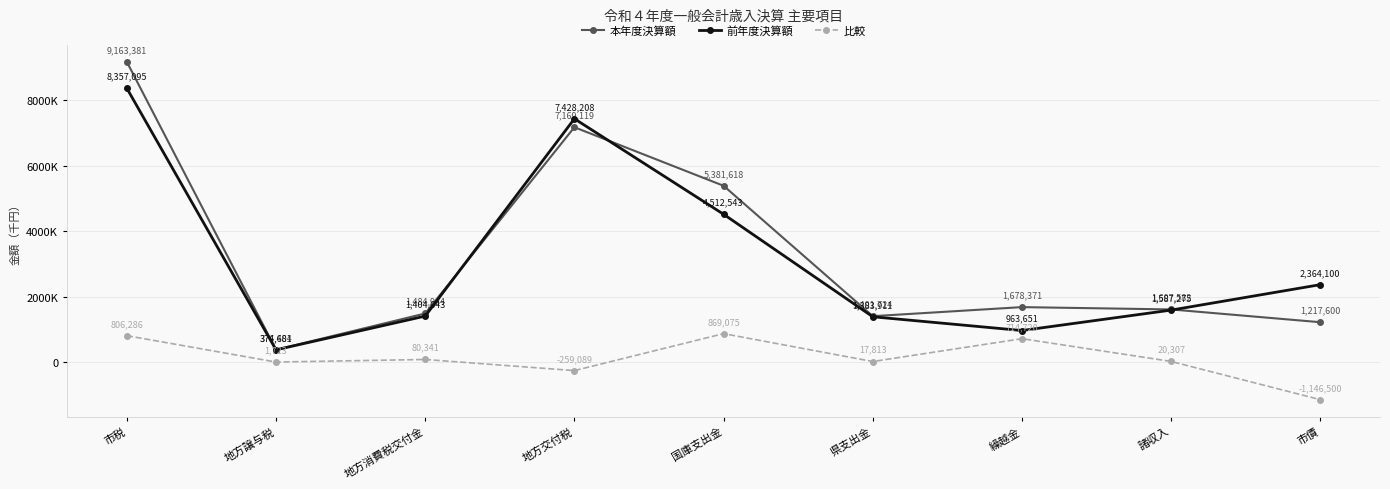

List the labels in order of 本年度決算額 value, smallest first.

地方譲与税, 市債, 県支出金, 地方消費税交付金, 諸収入, 繰越金, 国庫支出金, 地方交付税, 市税